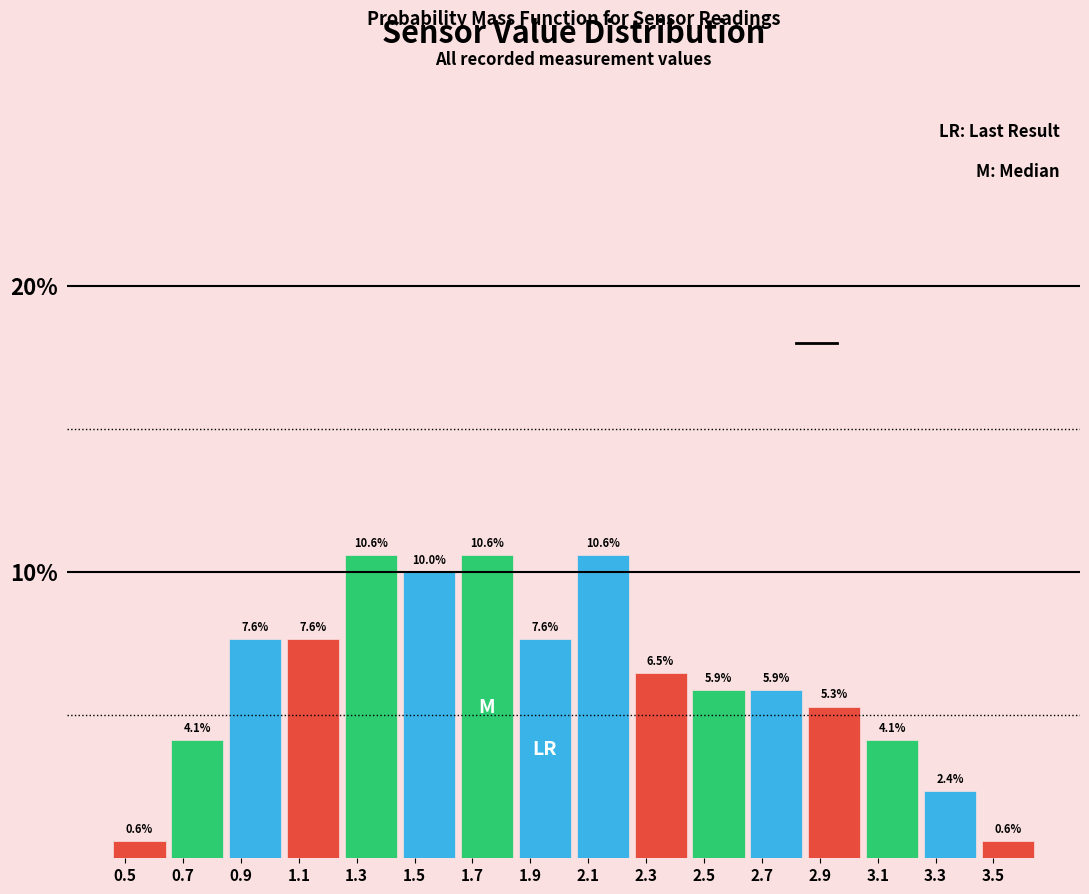

Reading left to right, transcribe this chart: for each bar, give the range it covers on the x-axis and its height.

0.45 to 0.65: 0.6
0.65 to 0.85: 4.1
0.85 to 1.05: 7.6
1.05 to 1.25: 7.6
1.25 to 1.45: 10.6
1.45 to 1.65: 10.0
1.65 to 1.85: 10.6
1.85 to 2.05: 7.6
2.05 to 2.25: 10.6
2.25 to 2.45: 6.5
2.45 to 2.65: 5.9
2.65 to 2.85: 5.9
2.85 to 3.05: 5.3
3.05 to 3.25: 4.1
3.25 to 3.45: 2.4
3.45 to 3.65: 0.6